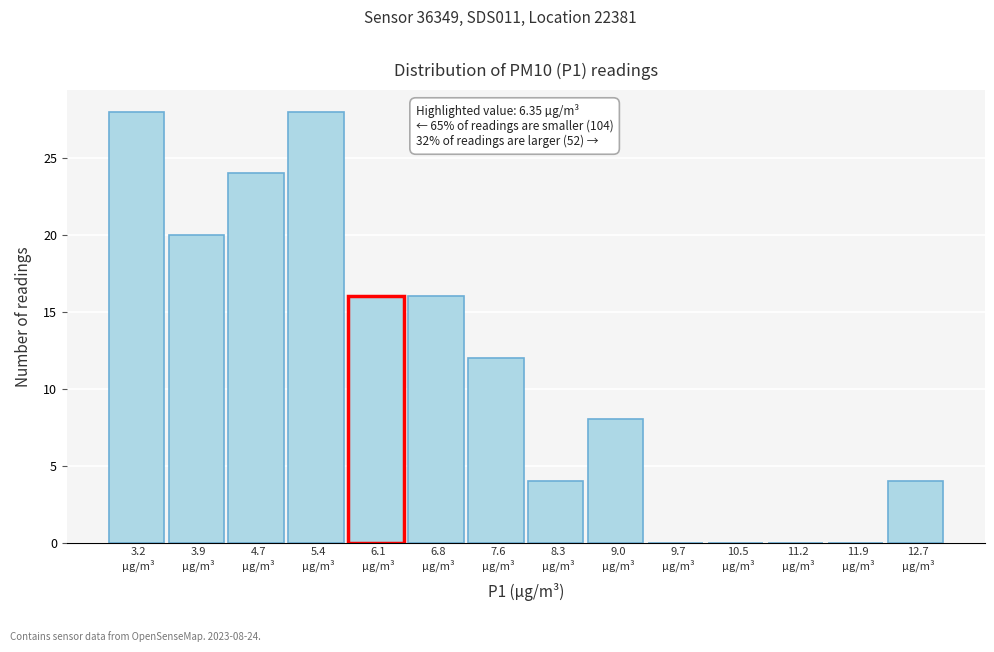

What is the sum of all values?

160